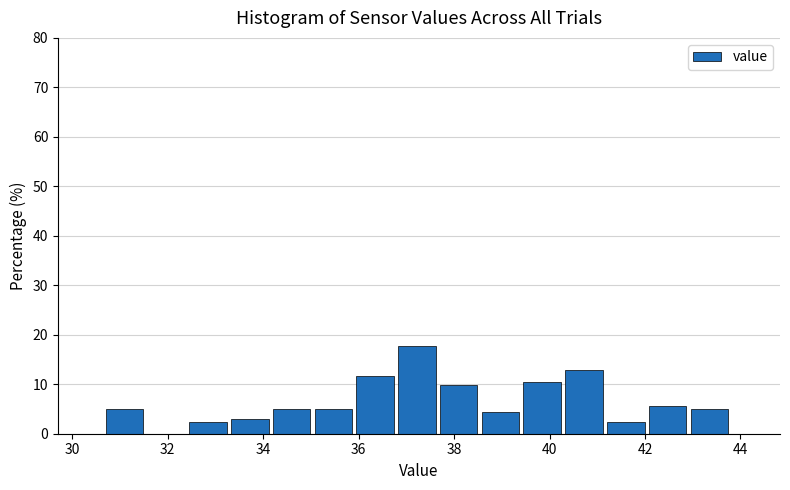

What is the height of the bar covering 43.0 to 43.8 on the x-axis? Neither the bar edges nor the heights are printed on the chart, so give them approximately, as read against the axes.

5